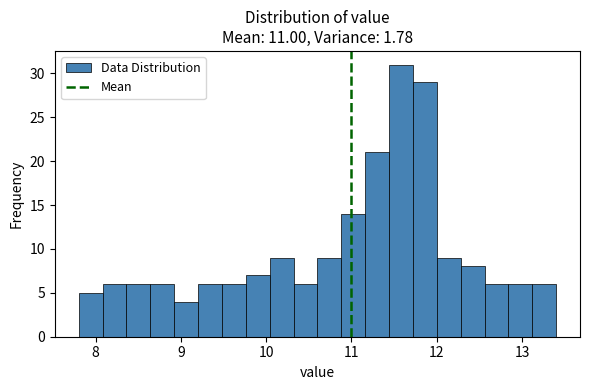

Around what value on the x-axis is the tallest bar? Give the approximate position of its centre, as read against the axis.

11.6